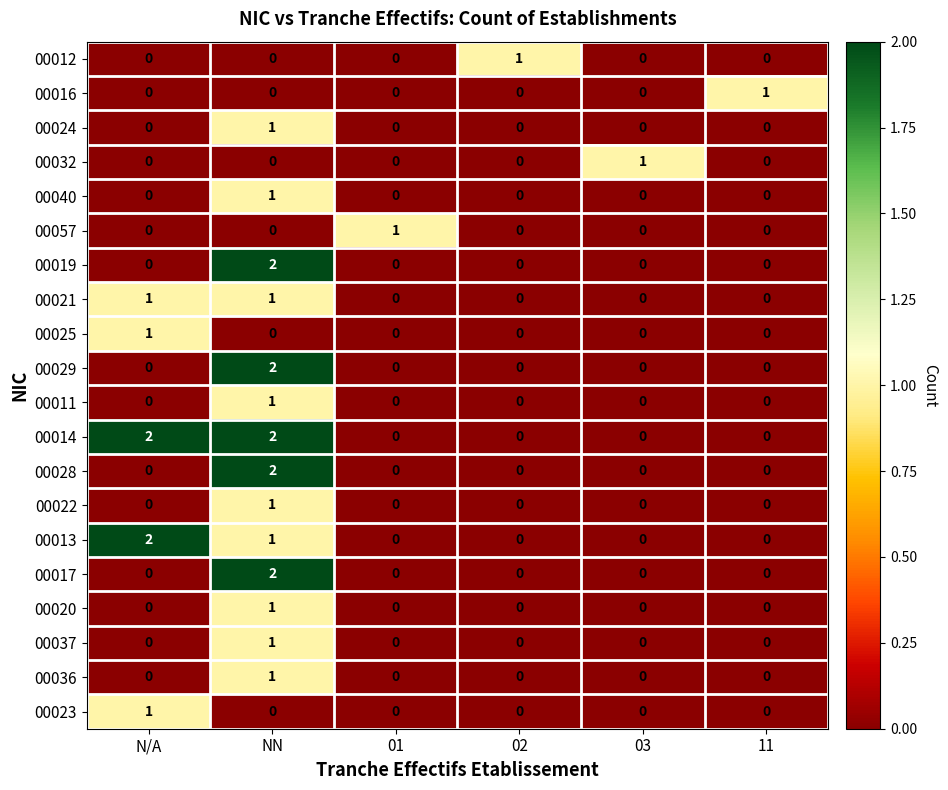

Count the number of data series in this chart.

20